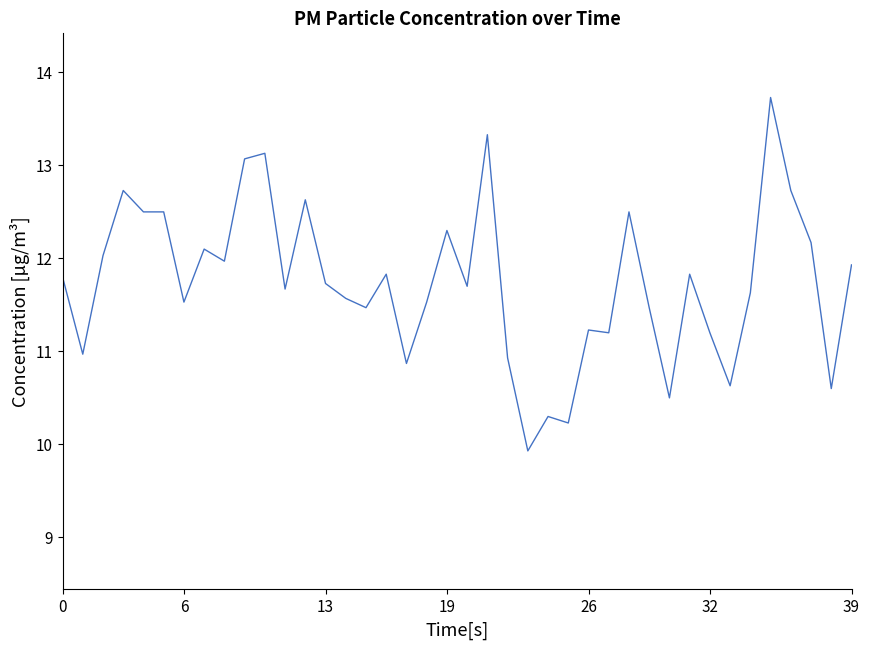

What is the minimum value shown in the chart?

9.9